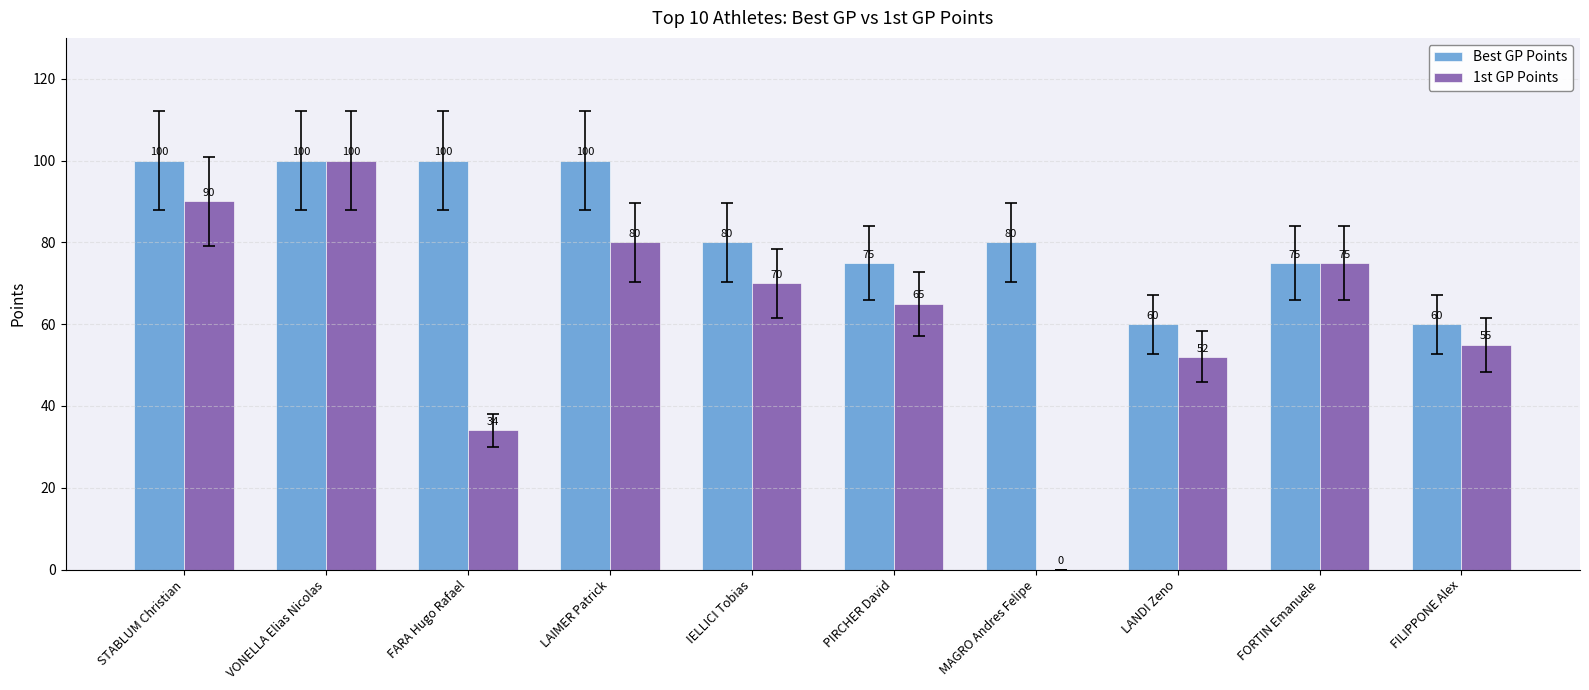

How many values in 1st GP Points are above zero?

9